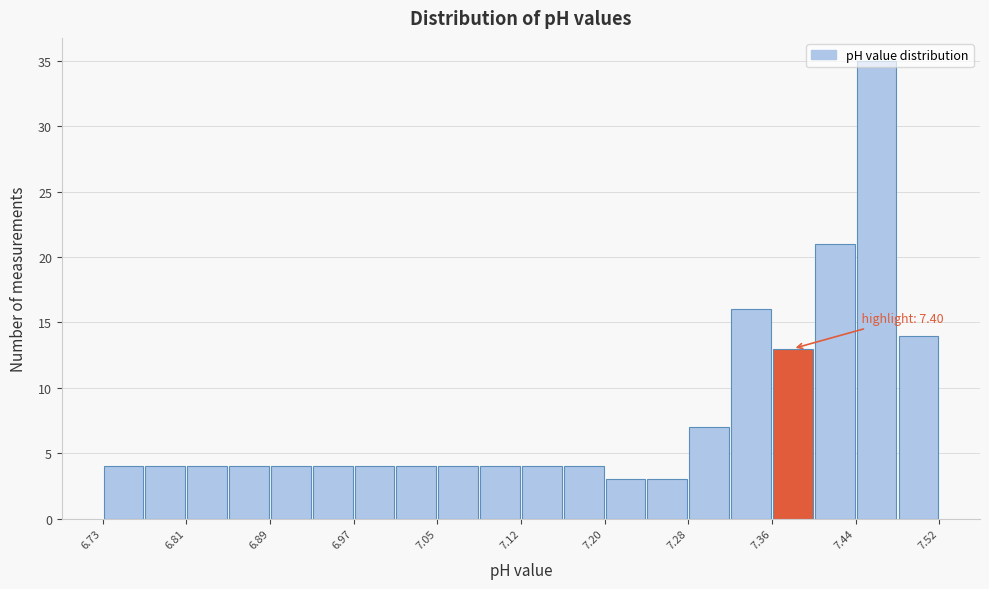

Around what value on the x-axis is the tallest bar? Give the approximate position of its centre, as read against the axis.

7.46